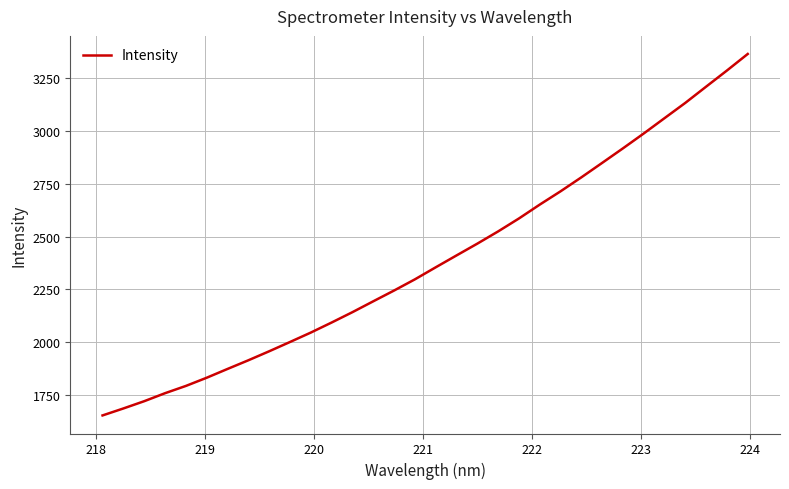

True or false: the data has more than 2 interior local peaks.

False